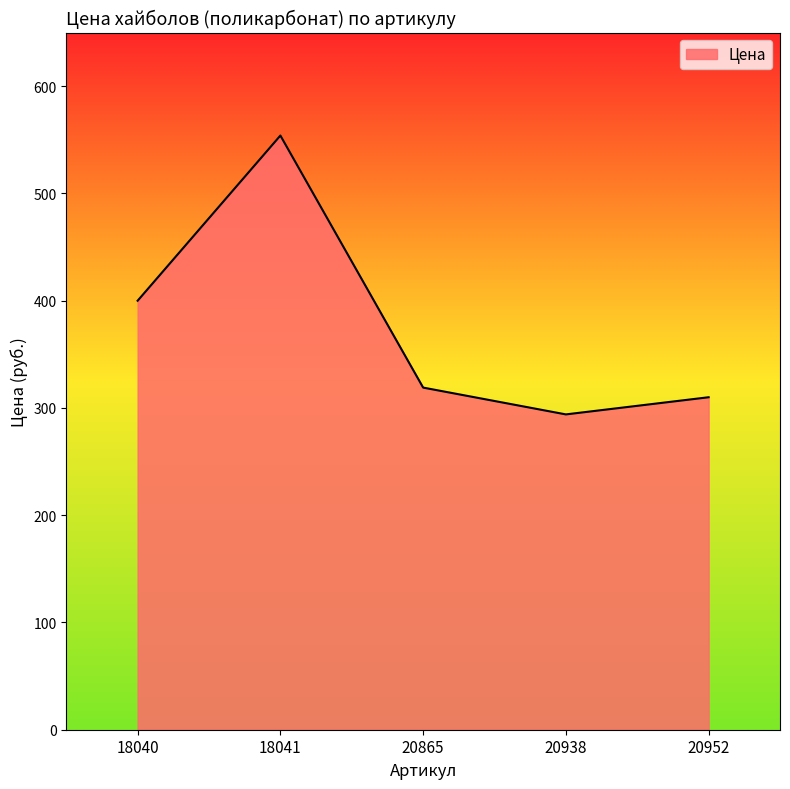

What is the sum of all values?

1877